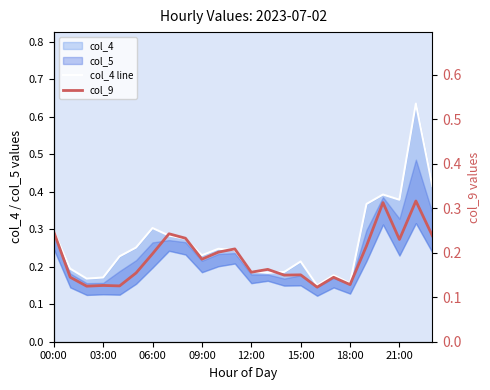

At which category is the sum across all series the highest?

22